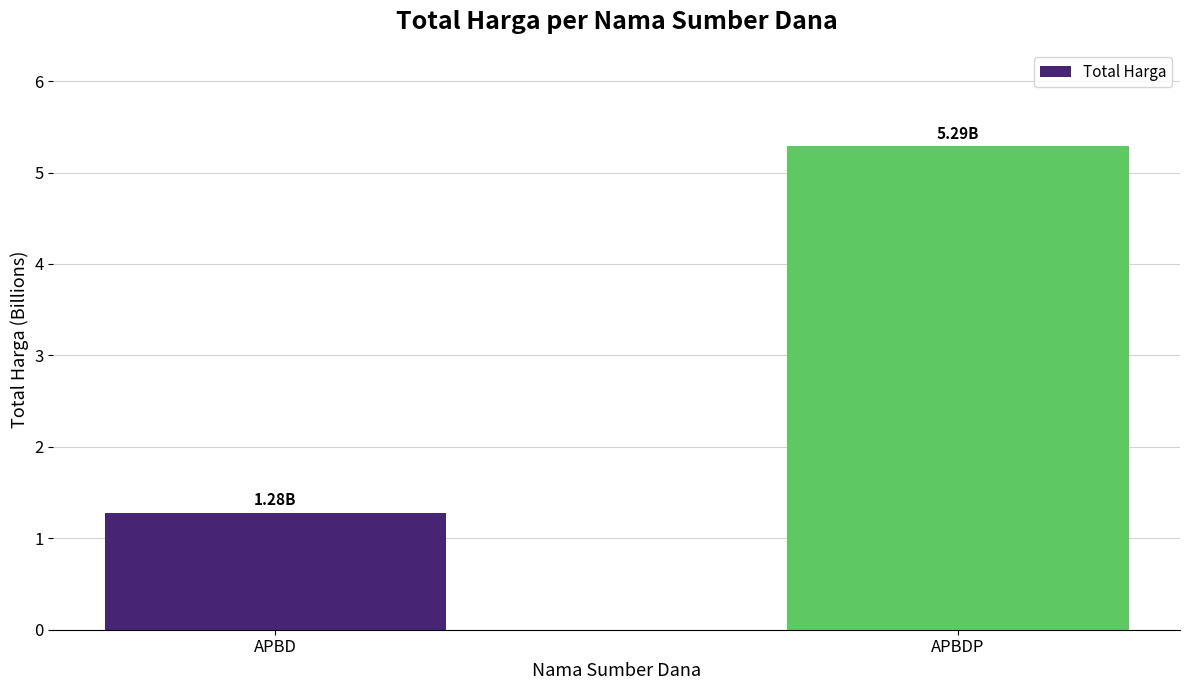

The value at APBDP is 1.2. True or false?

False